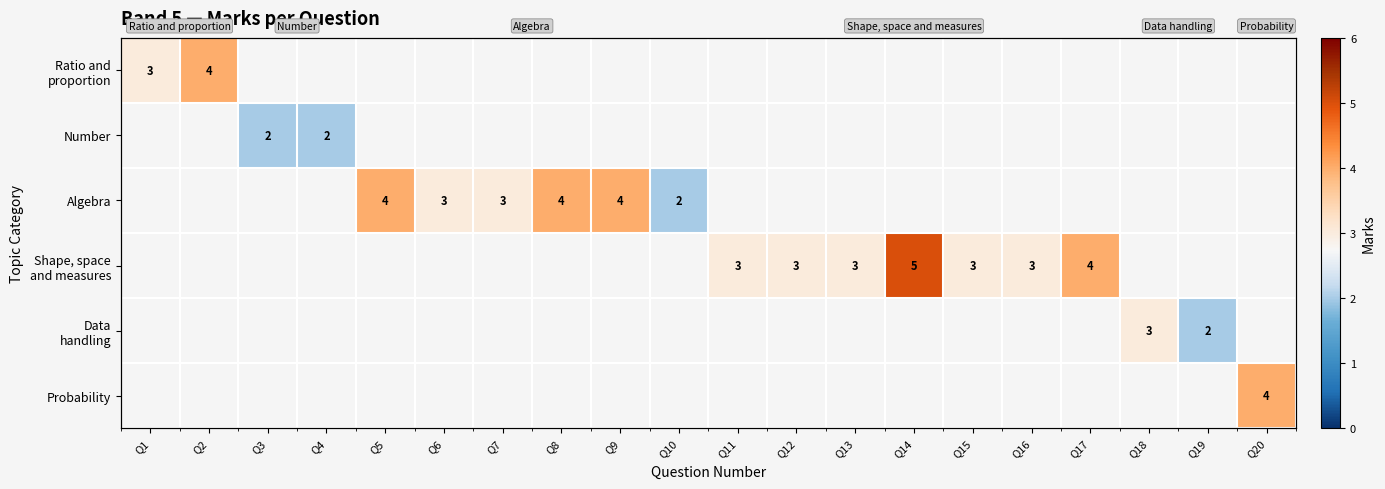

The value of Algebra at Q10 is 2.9. True or false?

False